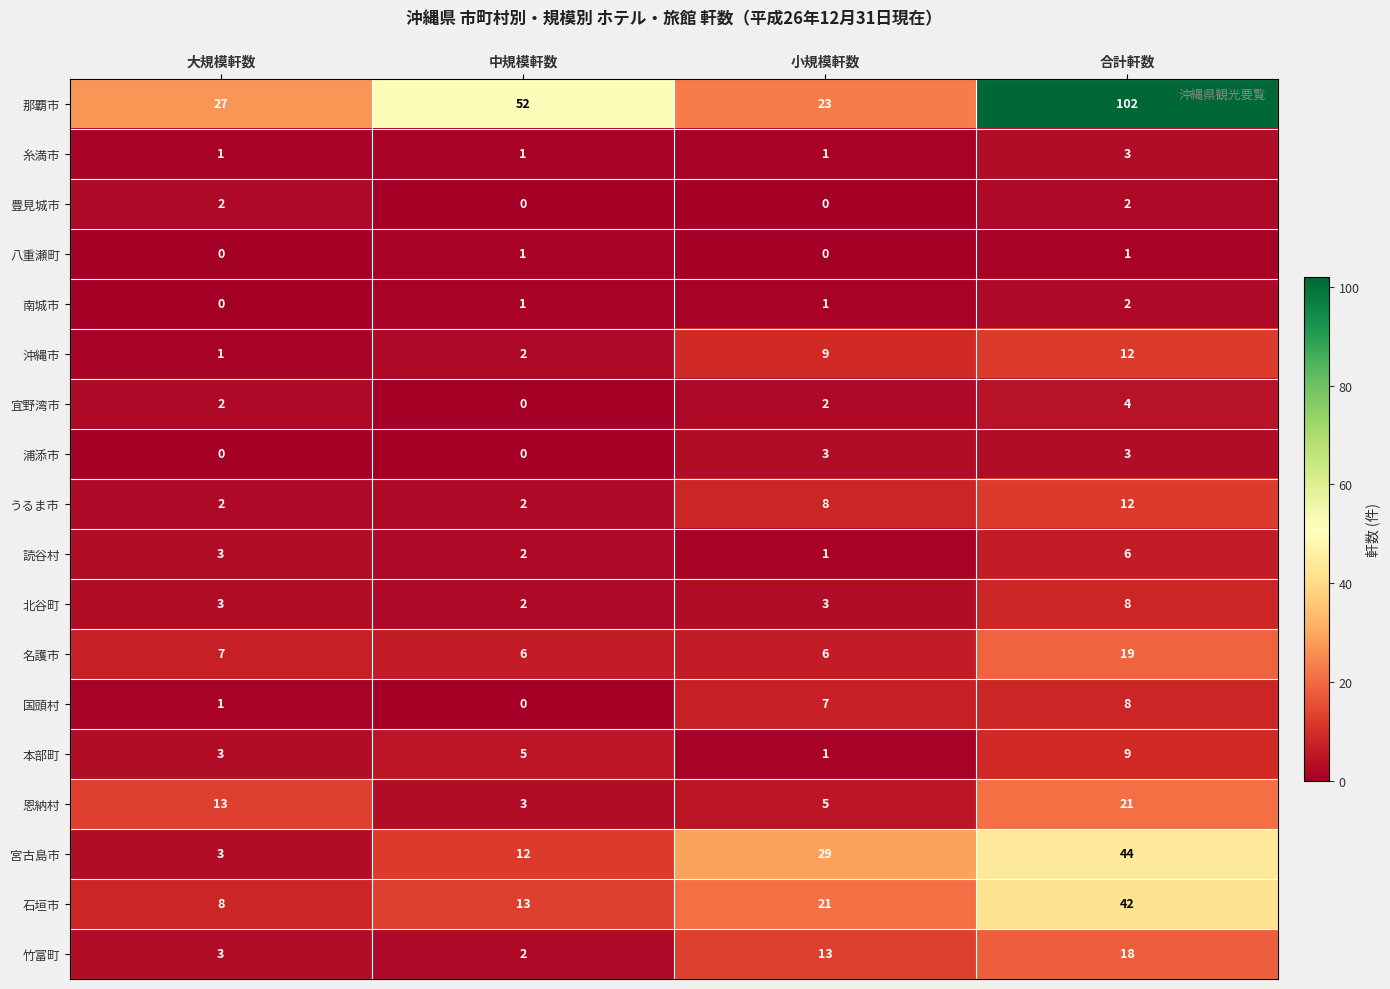

The value of 那覇市 at 小規模軒数 is 23. True or false?

True